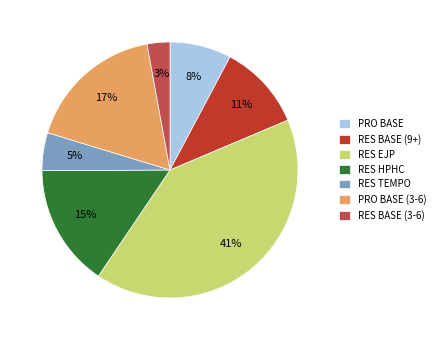

Which slice is the smallest?

RES BASE (3-6)